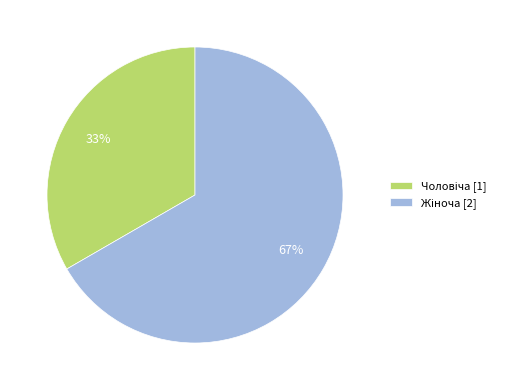

To the nearest percent, what is the average slice percentage?

50%